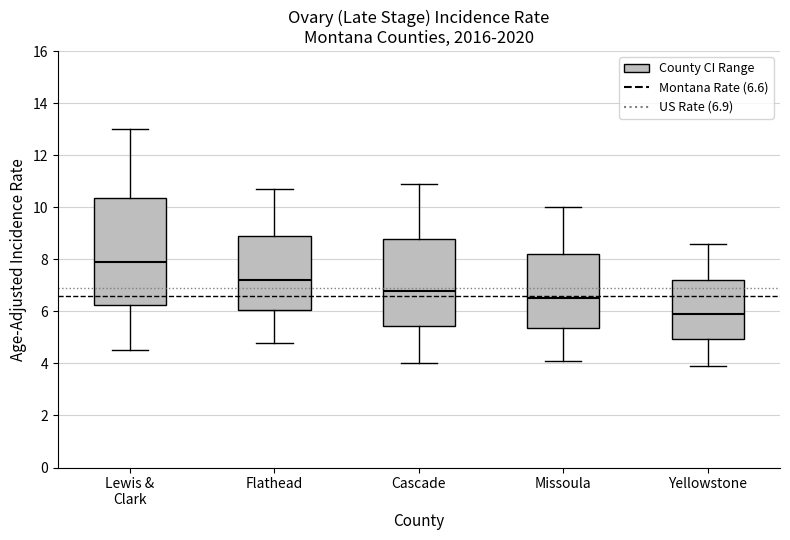

Reading left to right, read every box against the y-axis: the position of its median line, the range the box covers, and the ends of its whiskers. The values are not printed on the chart, so give them approximately, as read against the axis.

Lewis & Clark: median 8.0, box 6.2 to 10.4, whiskers 4.6 to 13.0
Flathead: median 7.2, box 6.0 to 8.8, whiskers 4.8 to 10.8
Cascade: median 6.8, box 5.4 to 8.8, whiskers 4.0 to 11.0
Missoula: median 6.6, box 5.4 to 8.2, whiskers 4.2 to 10.0
Yellowstone: median 6.0, box 5.0 to 7.2, whiskers 4.0 to 8.6